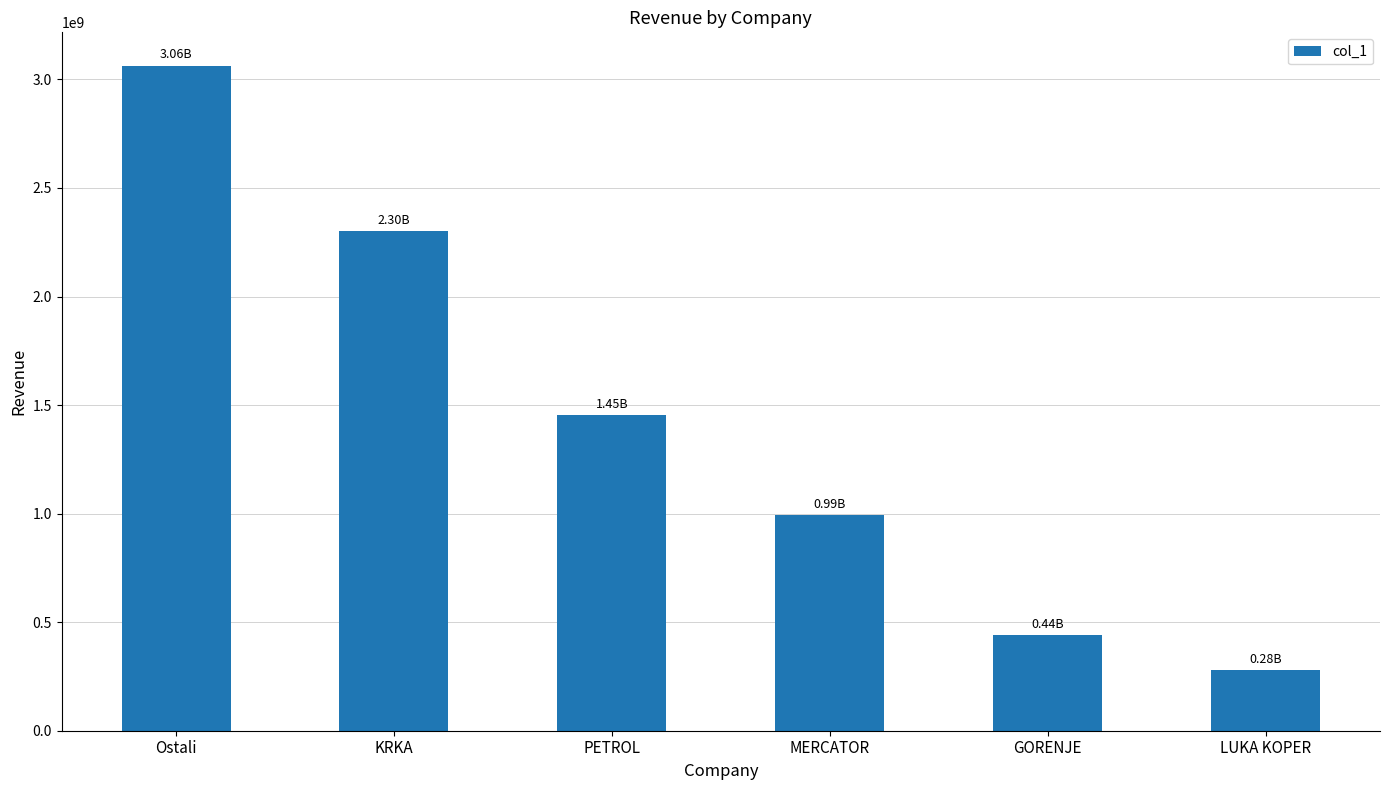

What is the difference between the maximum and minimum values?

2784133692.0